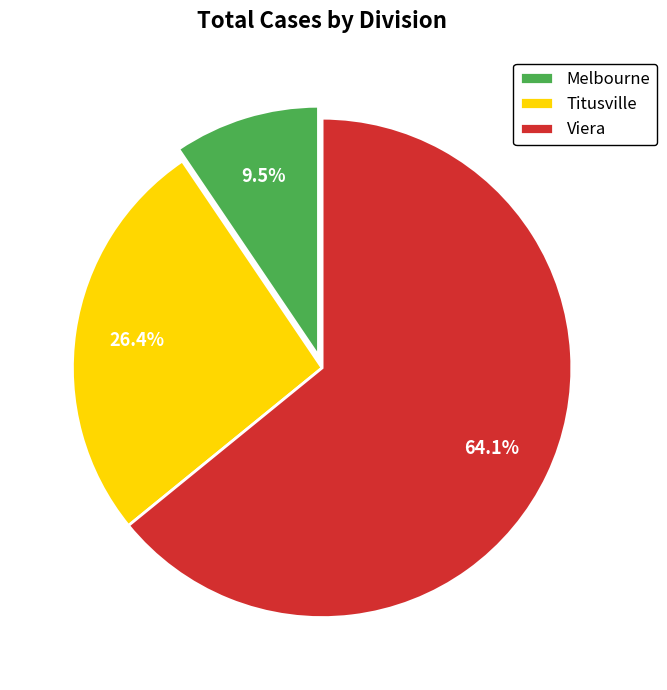

Approximately how many times larger is the value at Melbourne compared to Viera?

0.1